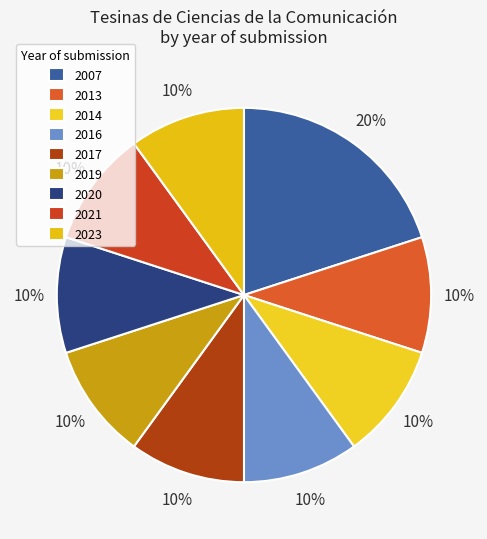

How many slices are in this pie chart?

9